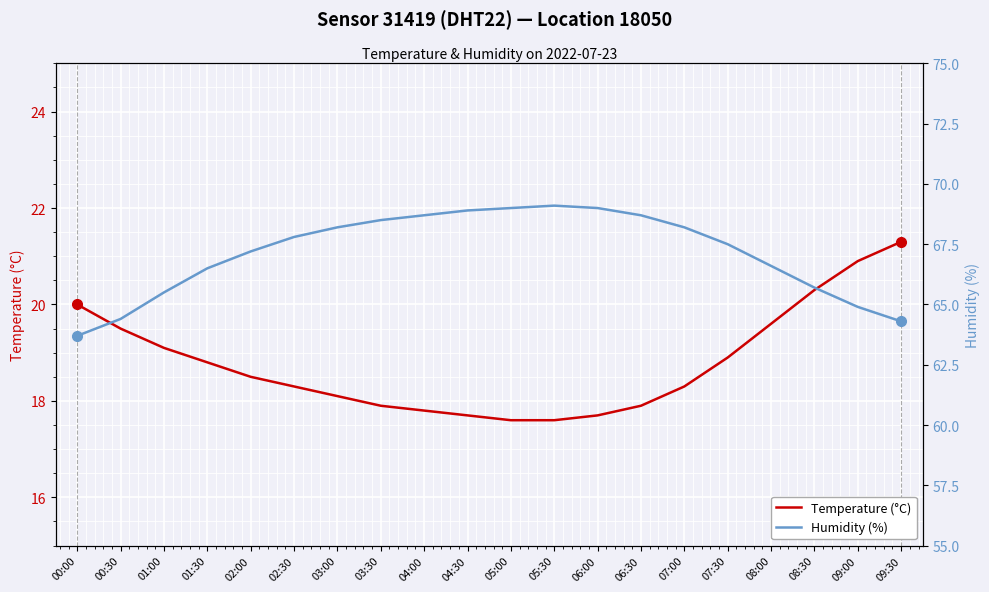

Which series has the largest range (max minus min)?

Humidity (%)